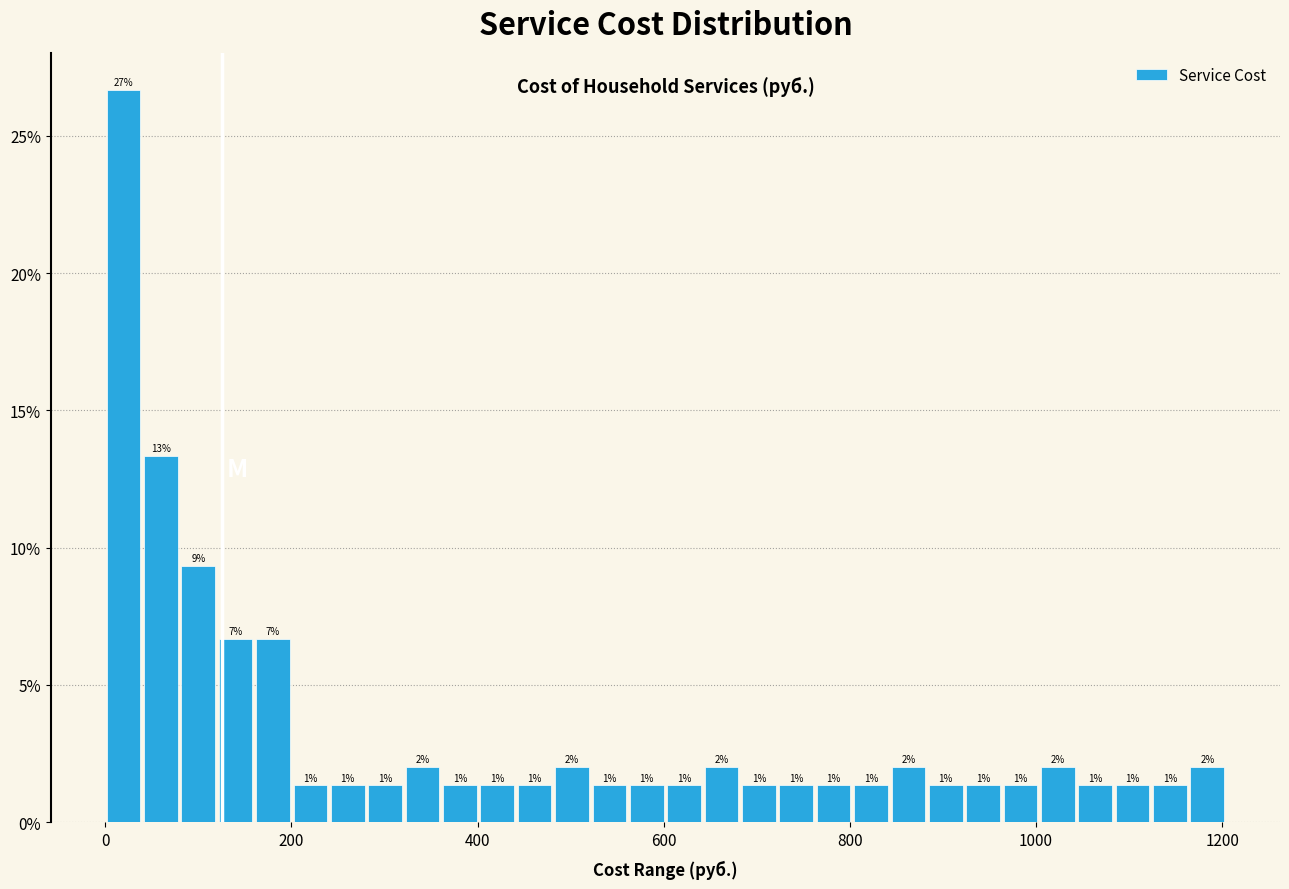

Around what value on the x-axis is the tallest bar? Give the approximate position of its centre, as read against the axis.

20